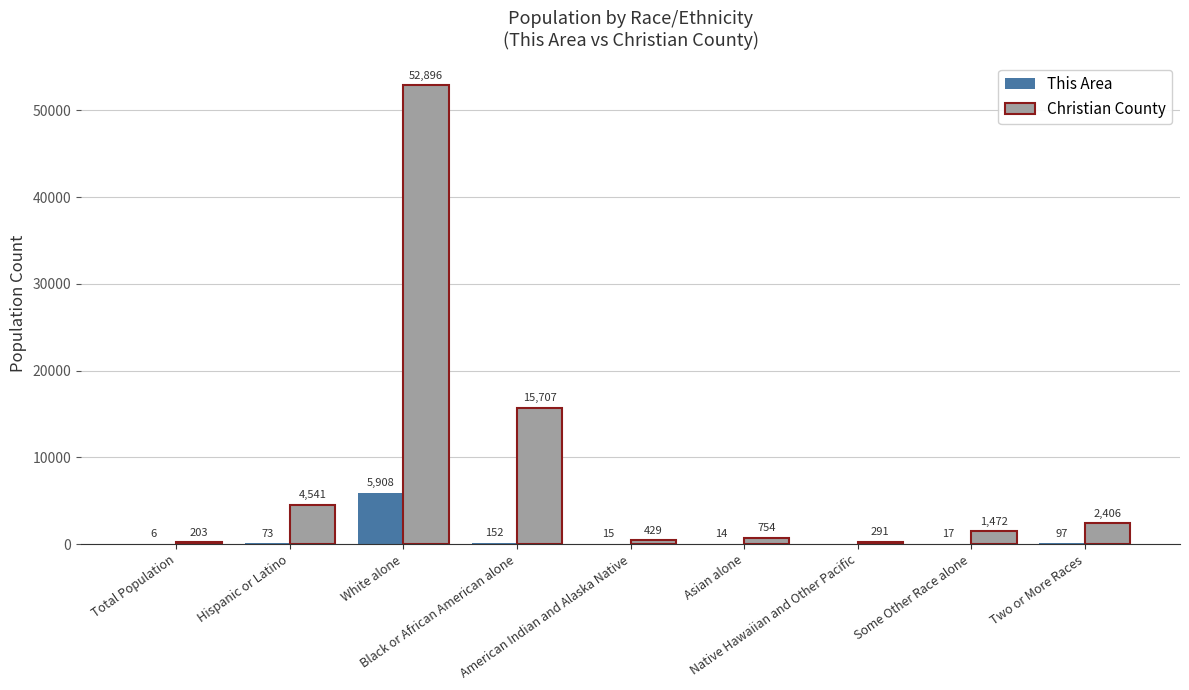

The value of This Area at American Indian and Alaska Native is 15. True or false?

True